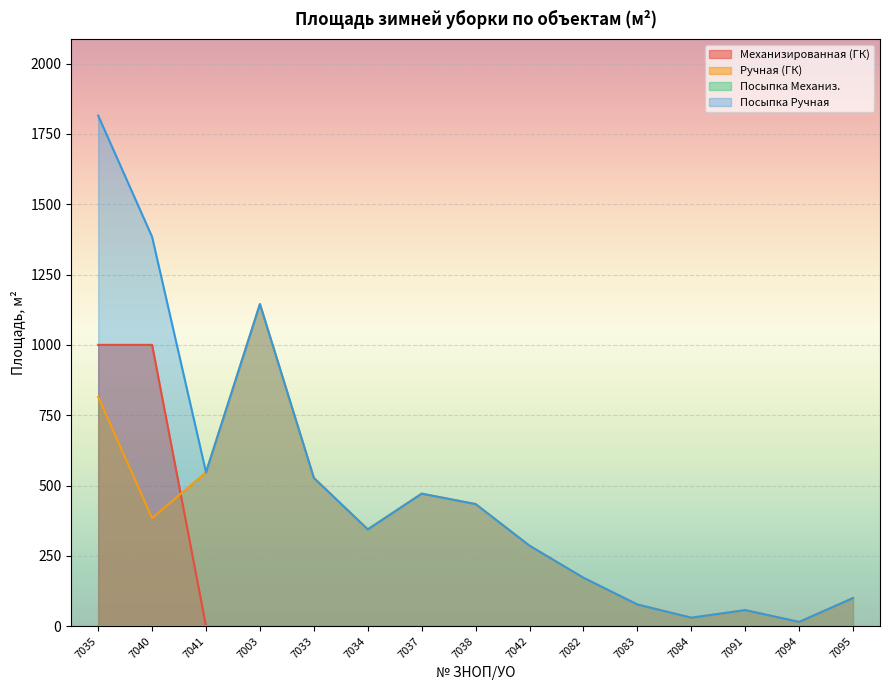

How many interior local valleys does the Ручная (ГК) series have?

4